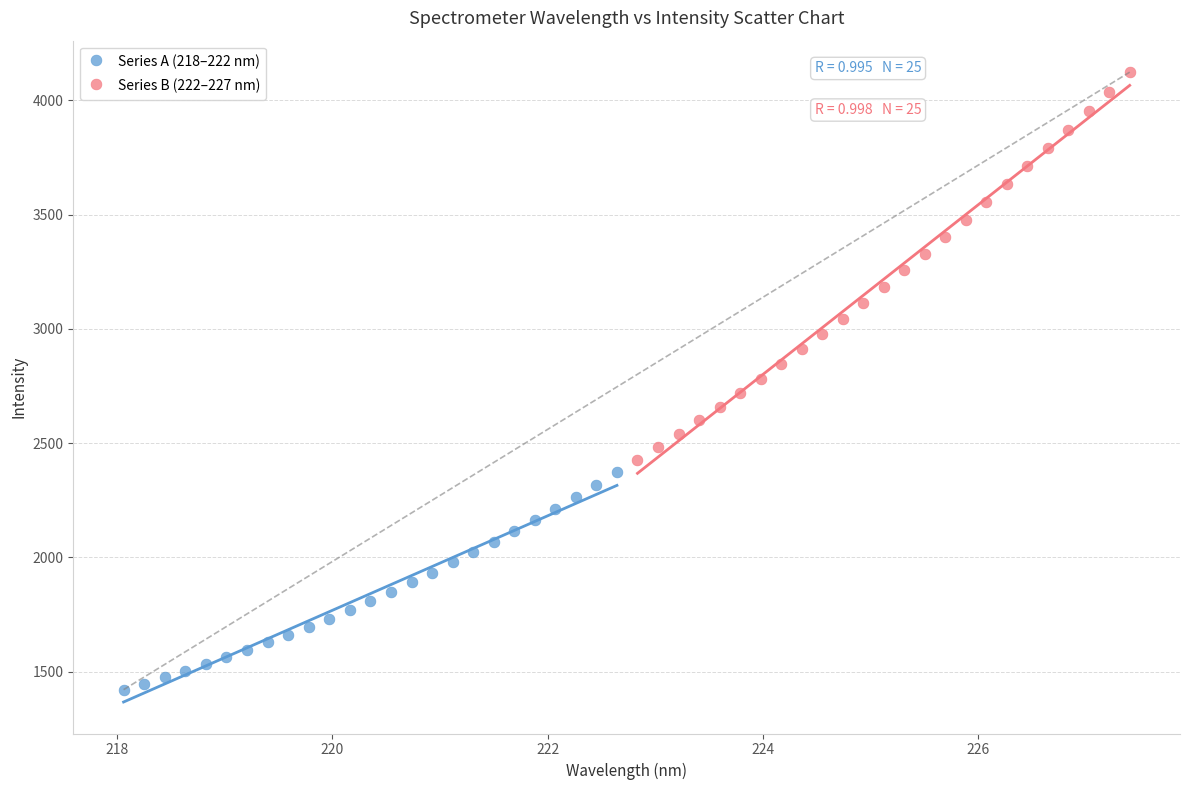

Which series contains the lowest Y value?

Series A (218–222 nm)